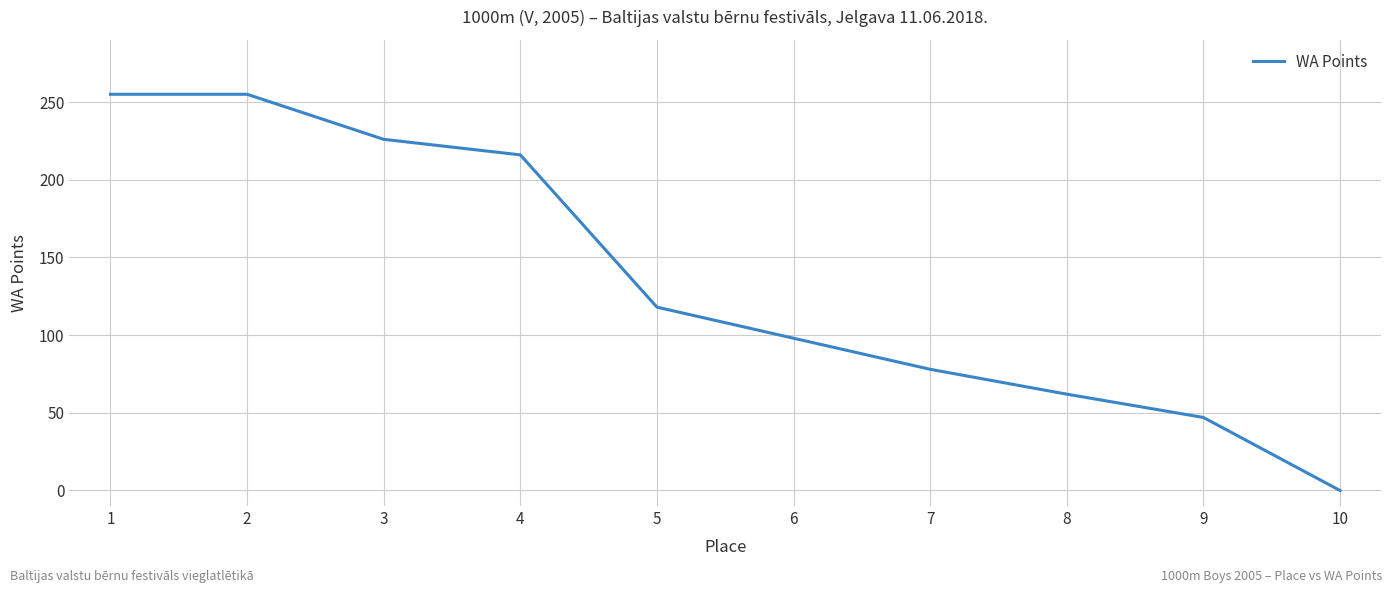

What is the difference between the maximum and minimum values?

255